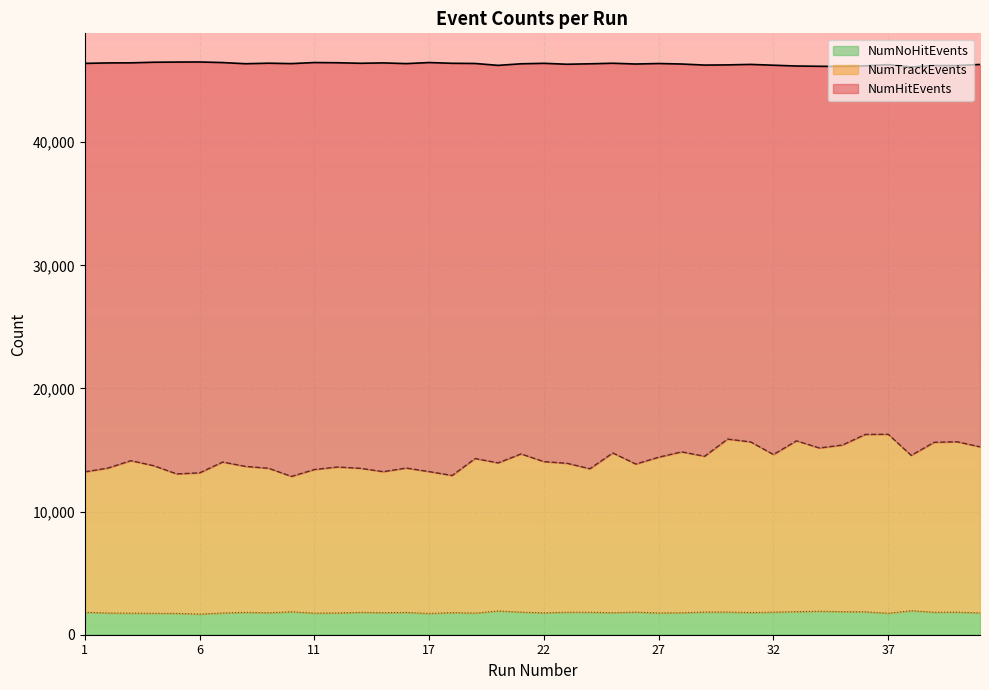

What is the total value across all series at 37?

46302